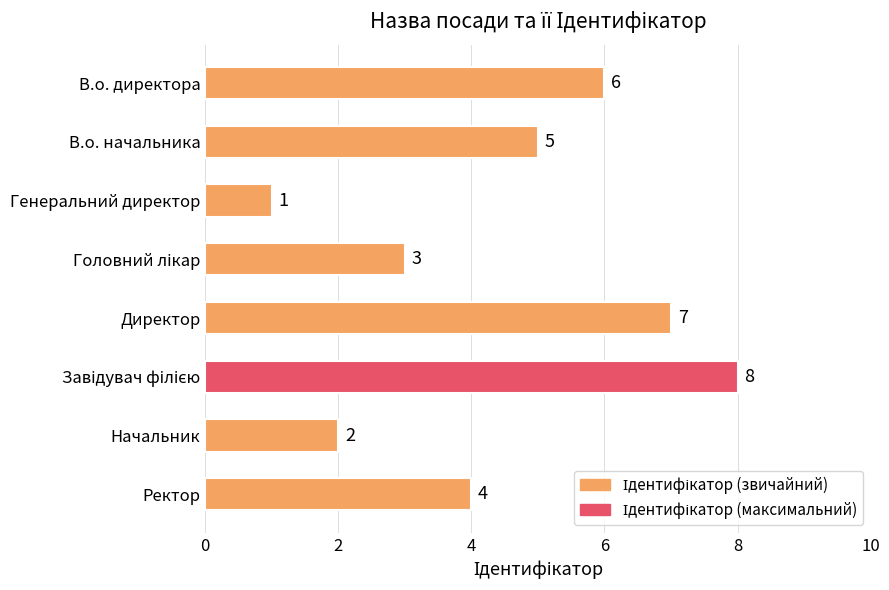

Between Директор and В.о. начальника, which is larger?

Директор